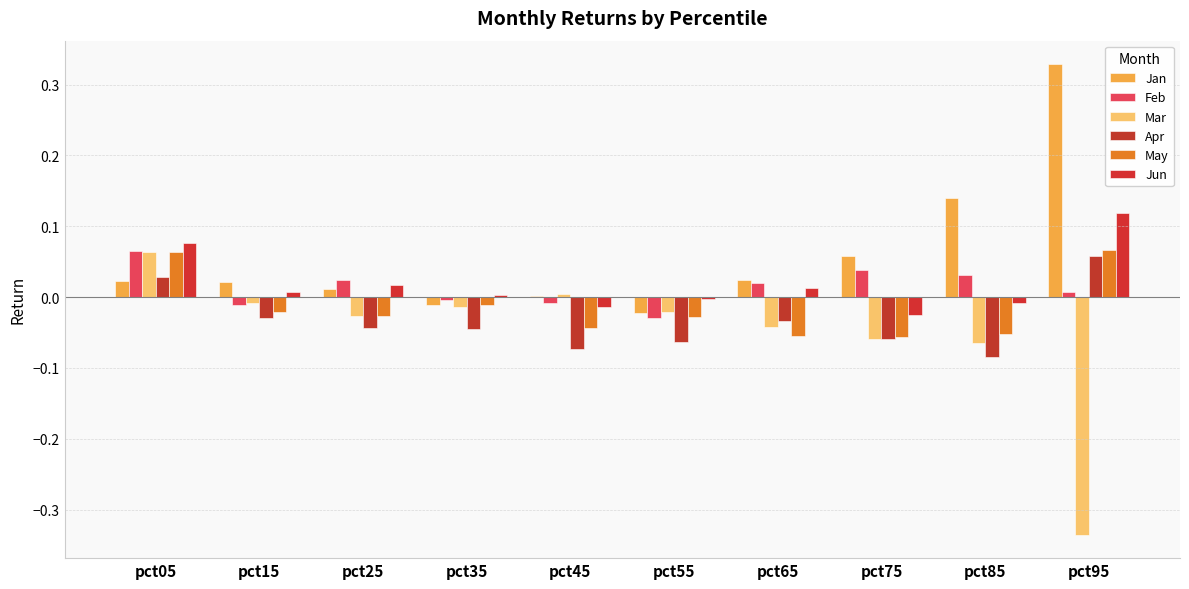

At pct65, list the series in order from smallest to largest.

May, Mar, Apr, Jun, Feb, Jan